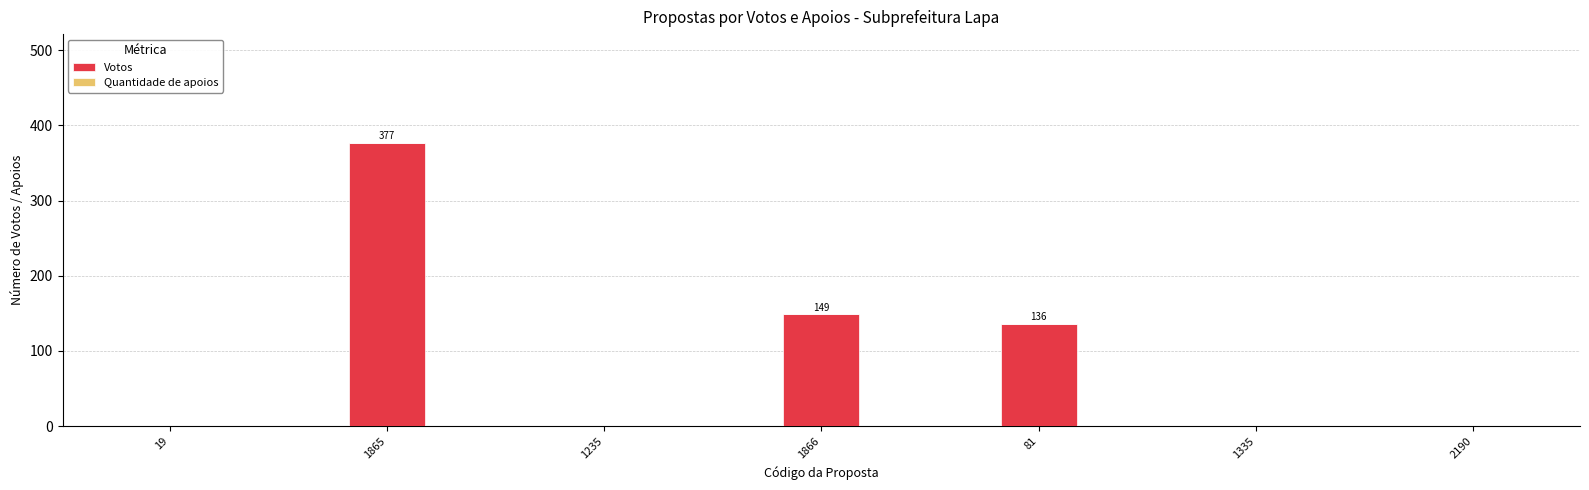

Where is the data nearest to the value 188?

1866